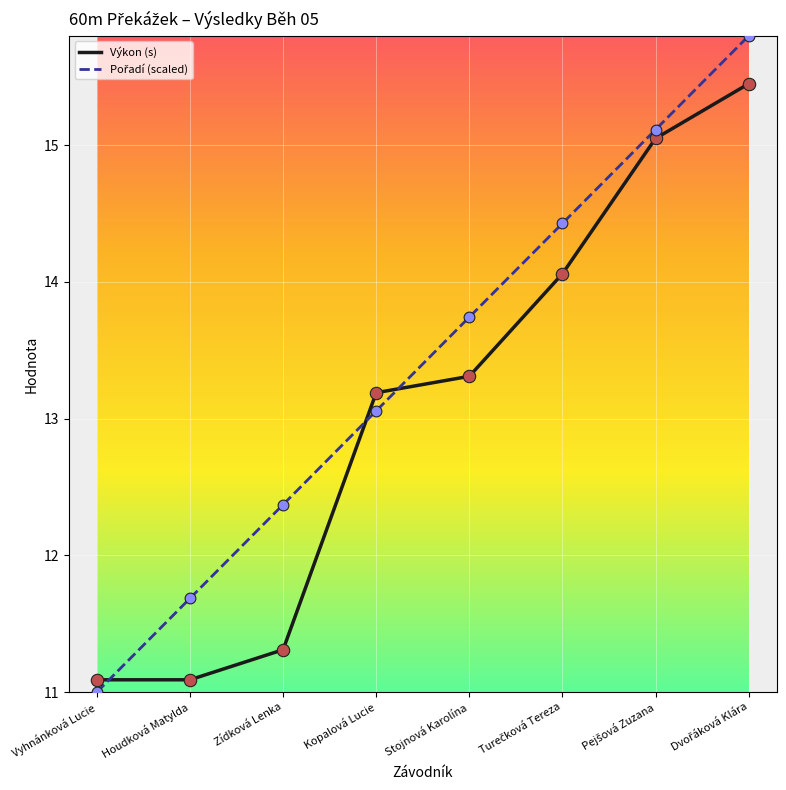

At which label does Výkon (s) first exceed 13?

Kopalová Lucie